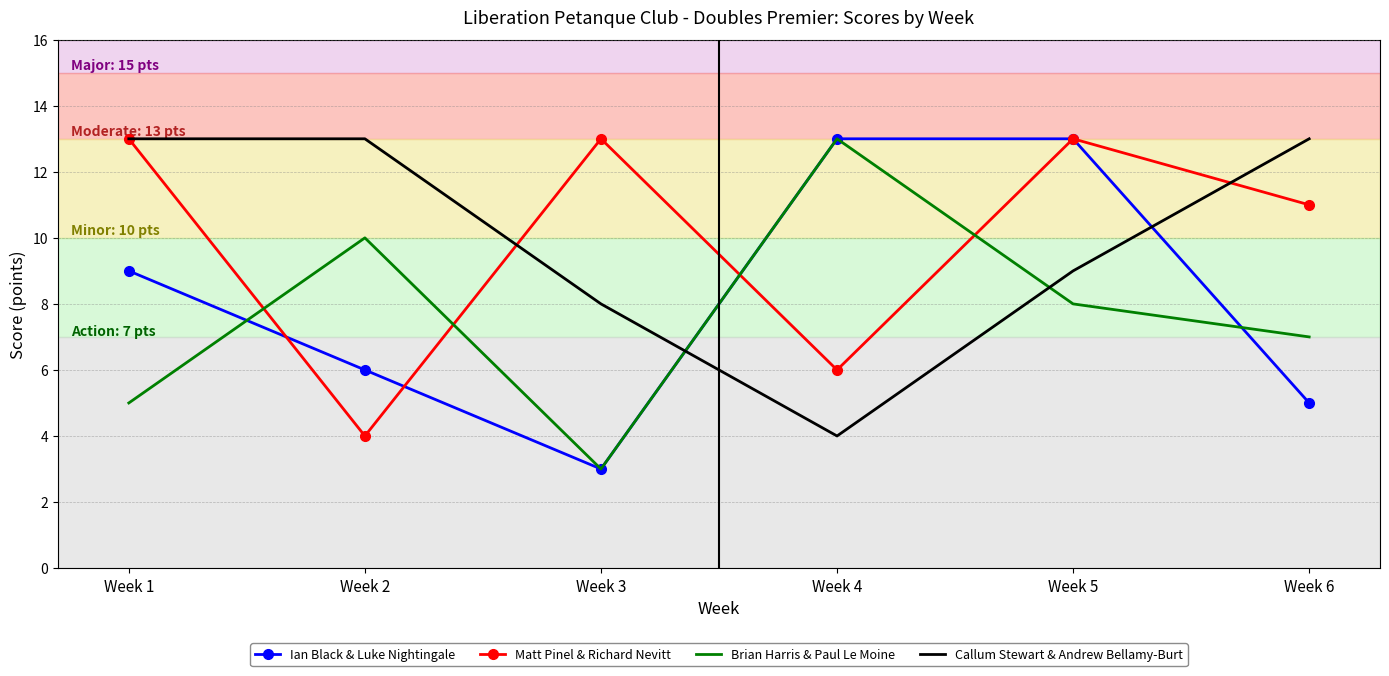

At how many categories does at least one series exceed 8?

6